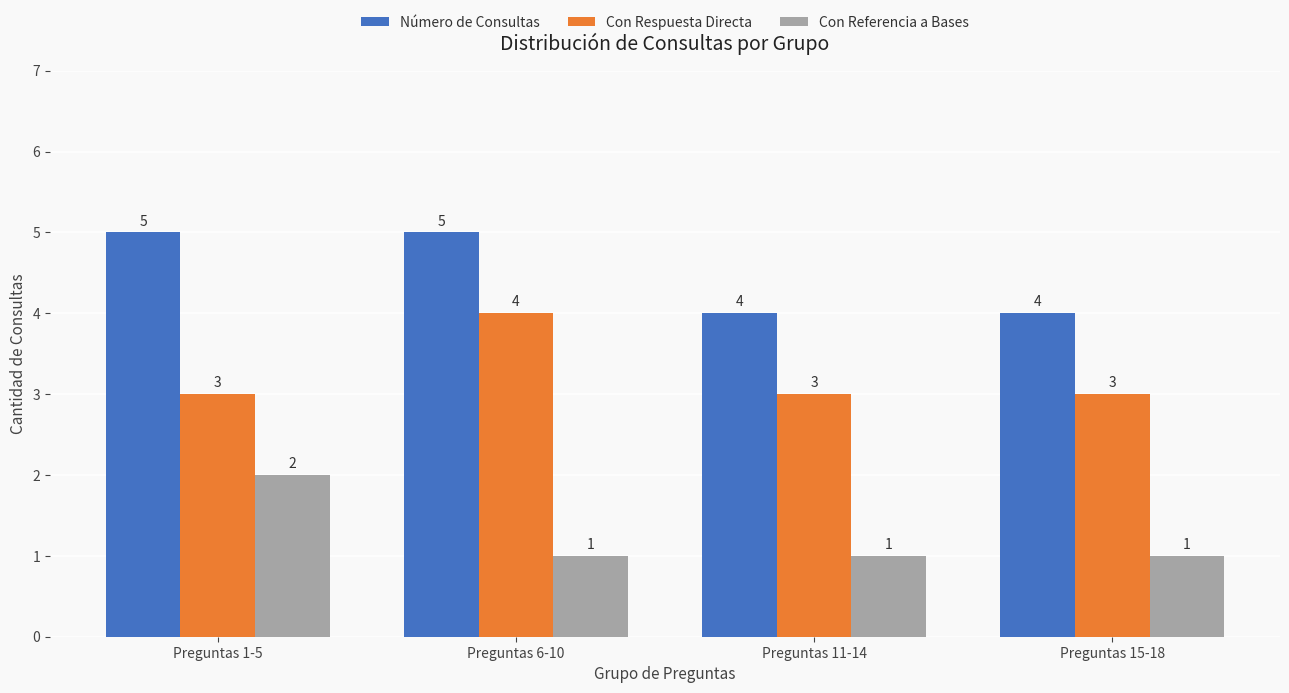

What is the minimum value for Con Respuesta Directa?

3